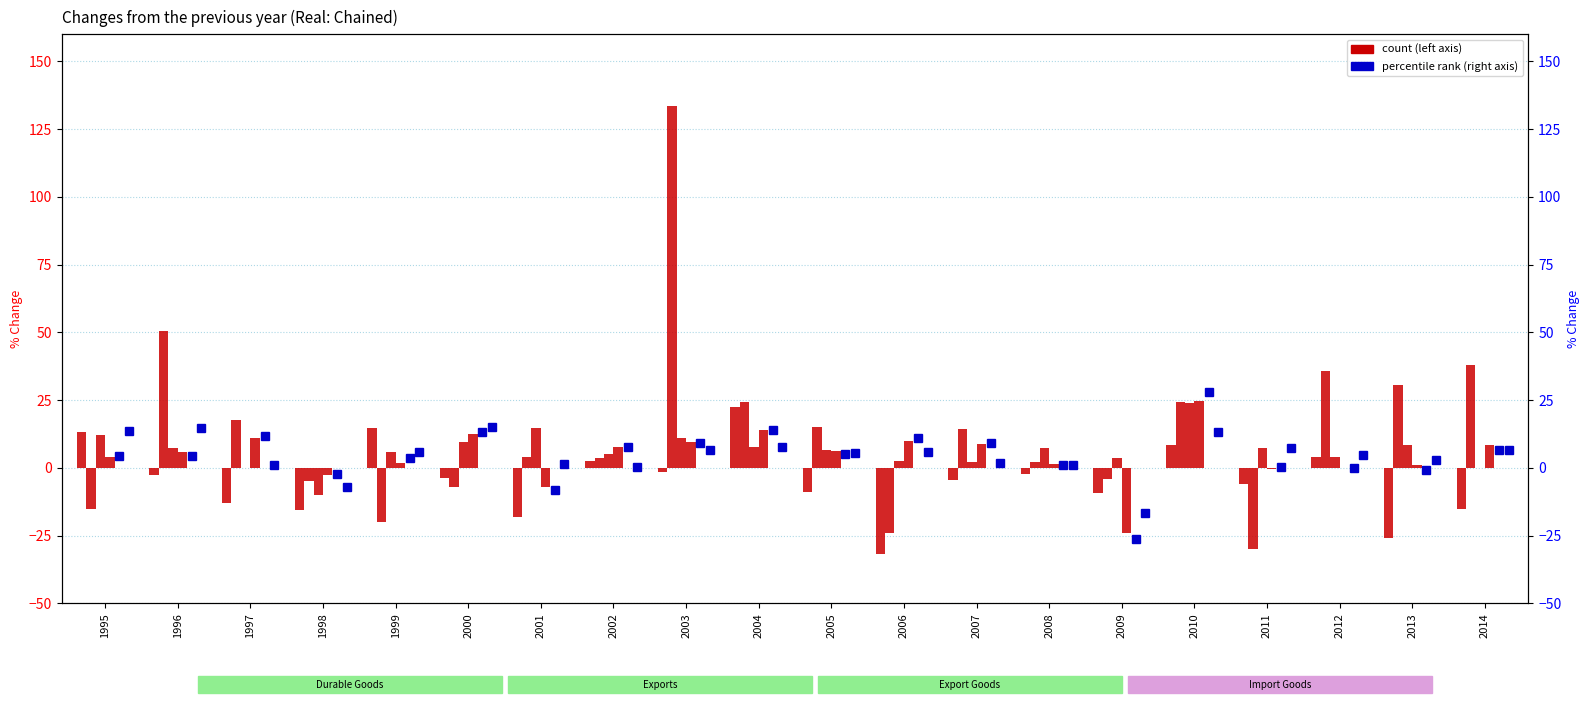

Are the bars grouped side by side (vs. stacked)?

Yes